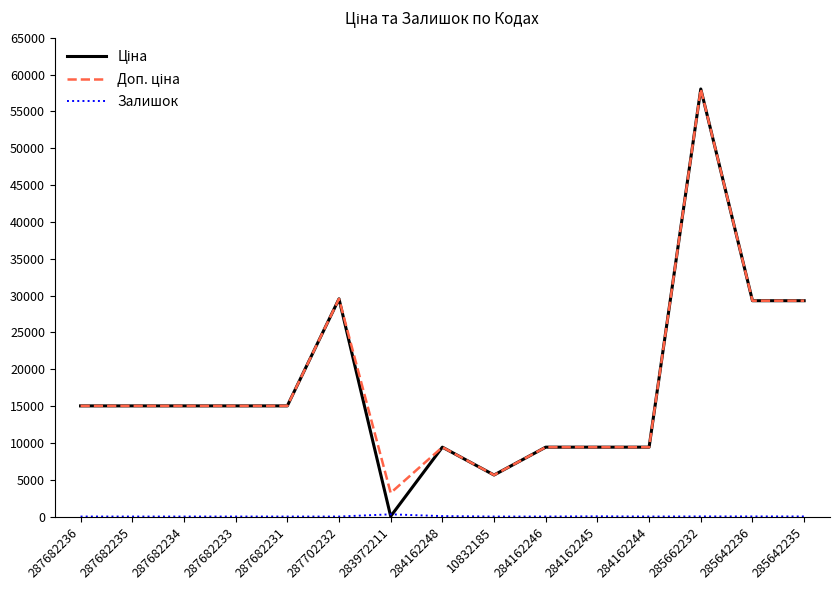

What is the difference between the highest and lowest values at 287702232?

29548.9